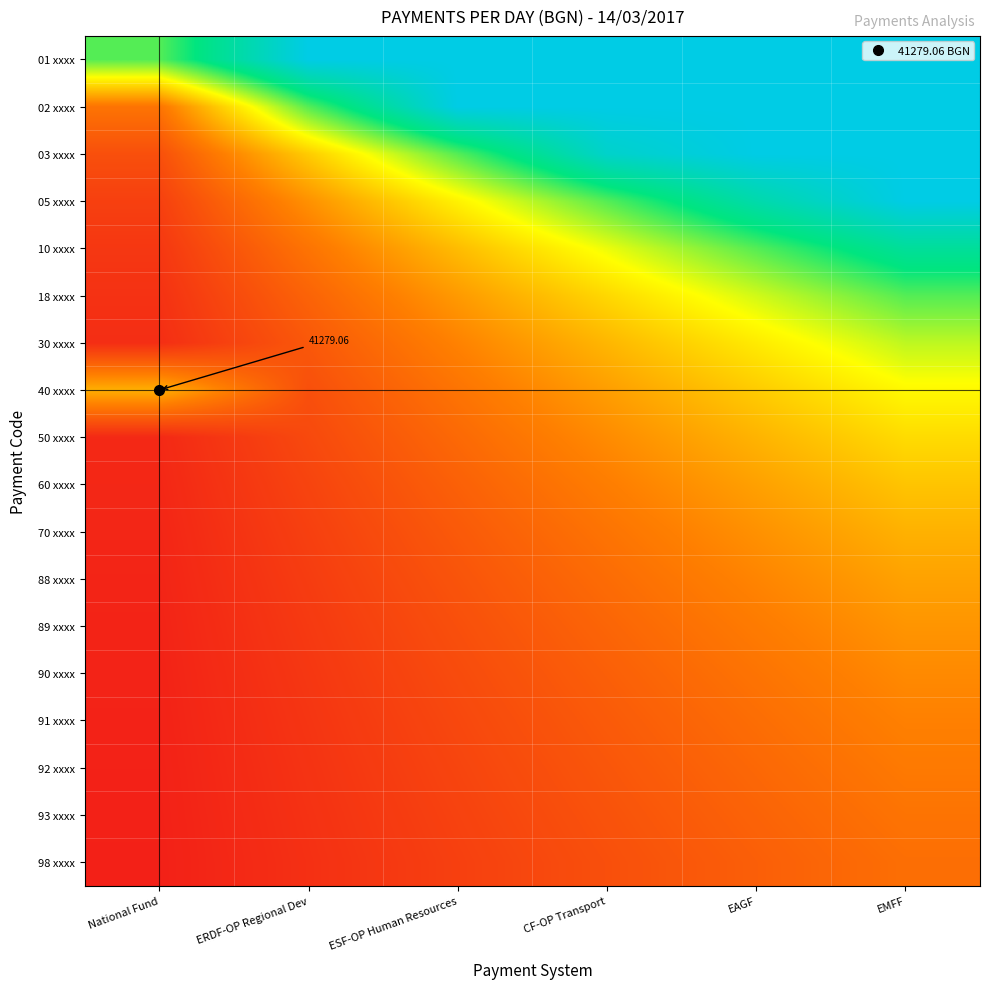

The value of 70 xxxx at EMFF is 0.6. True or false?

False